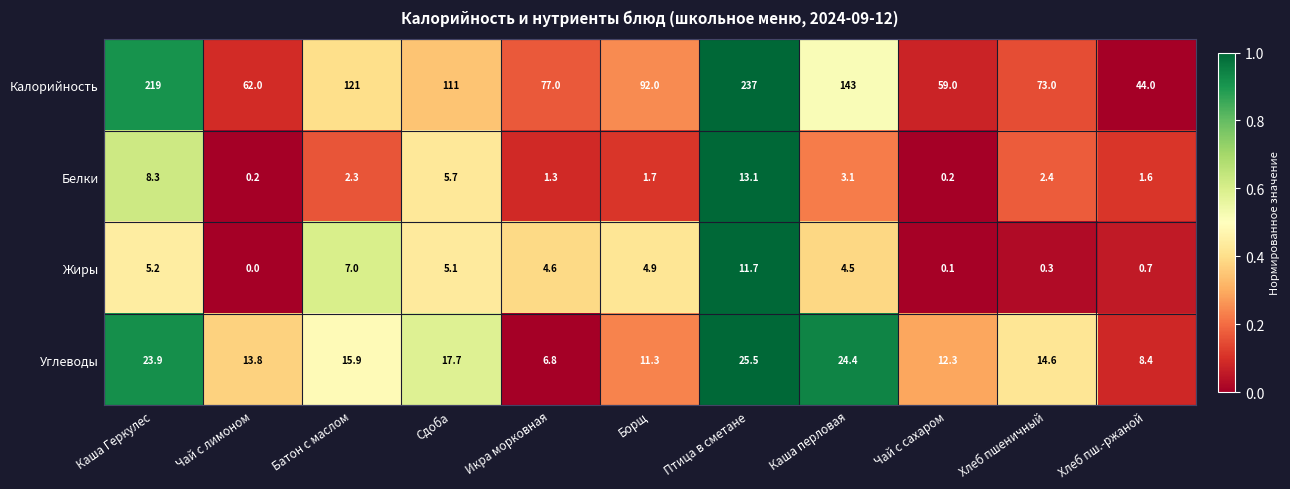

What is the average value of the Углеводы series?

15.9